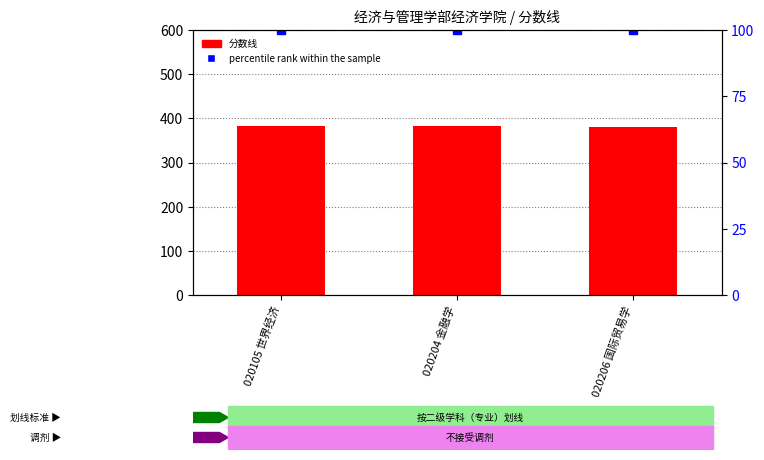

What is the average value of the percentile rank within the sample series?

100